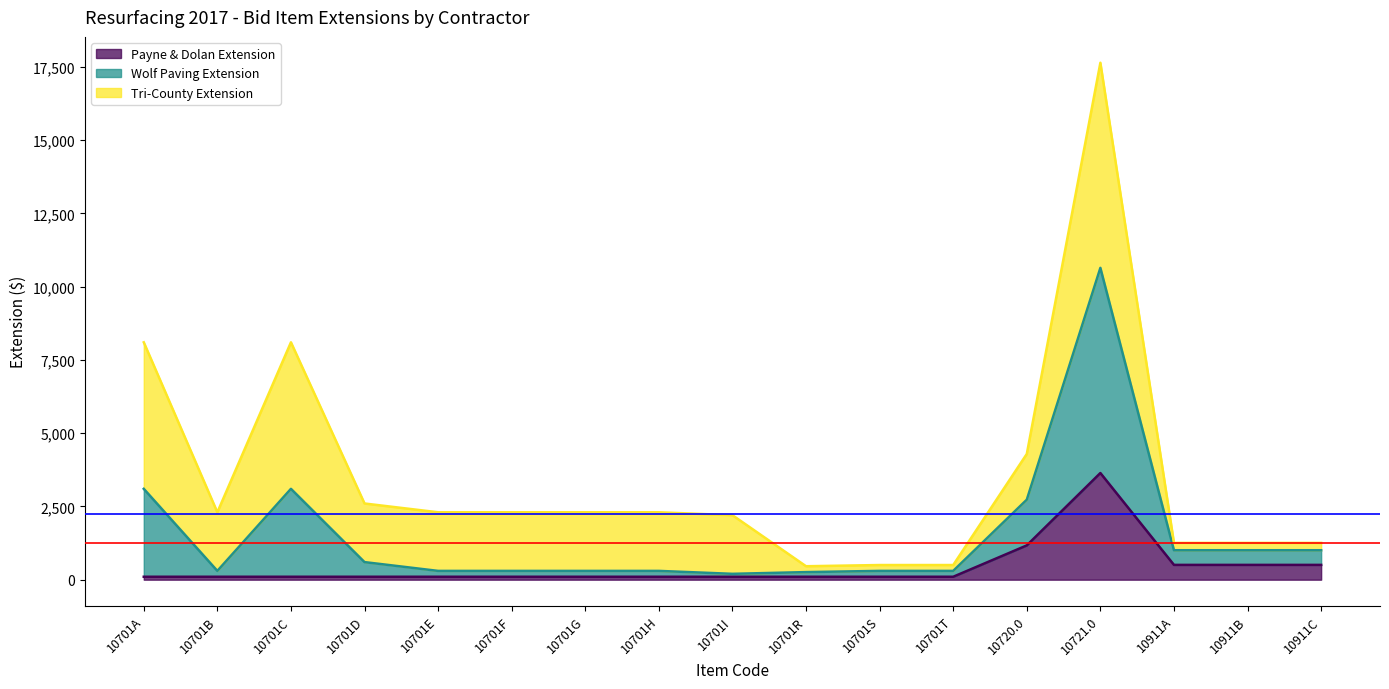

At which category is the sum across all series the highest?

10721.0